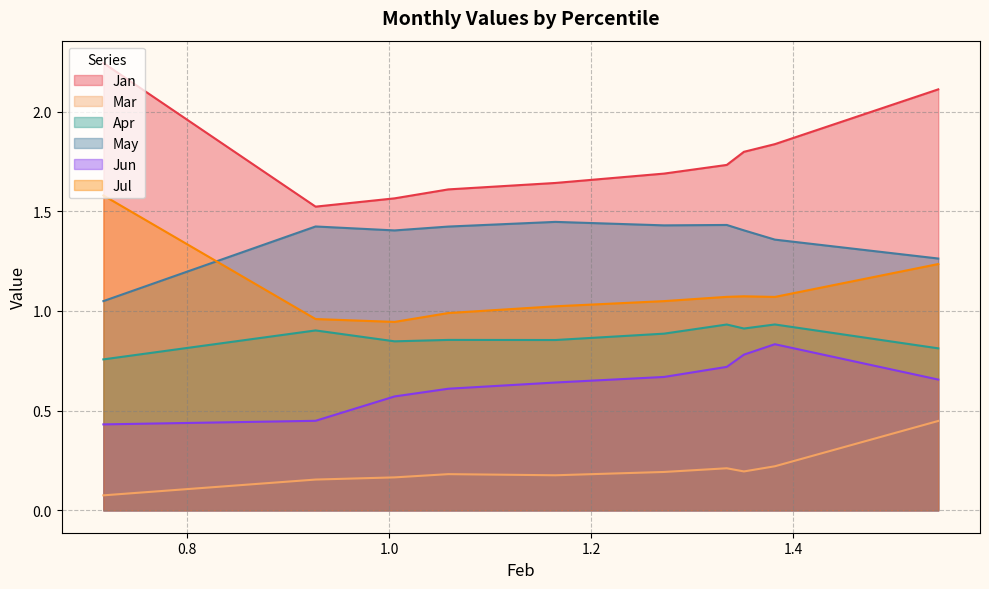

How many series are shown in this chart?

6